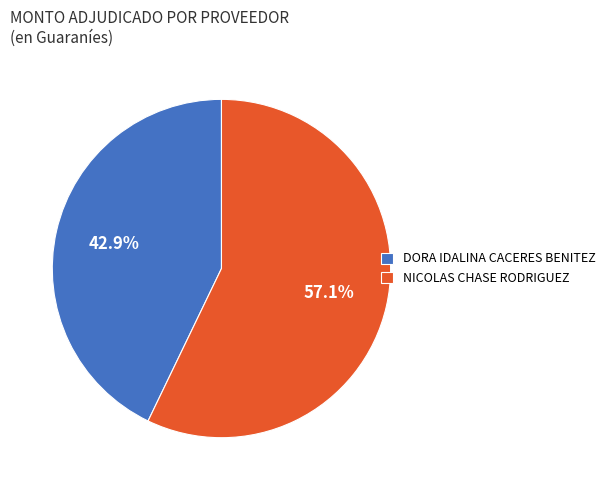

To the nearest percent, what portion does DORA IDALINA CACERES BENITEZ represent?

43%